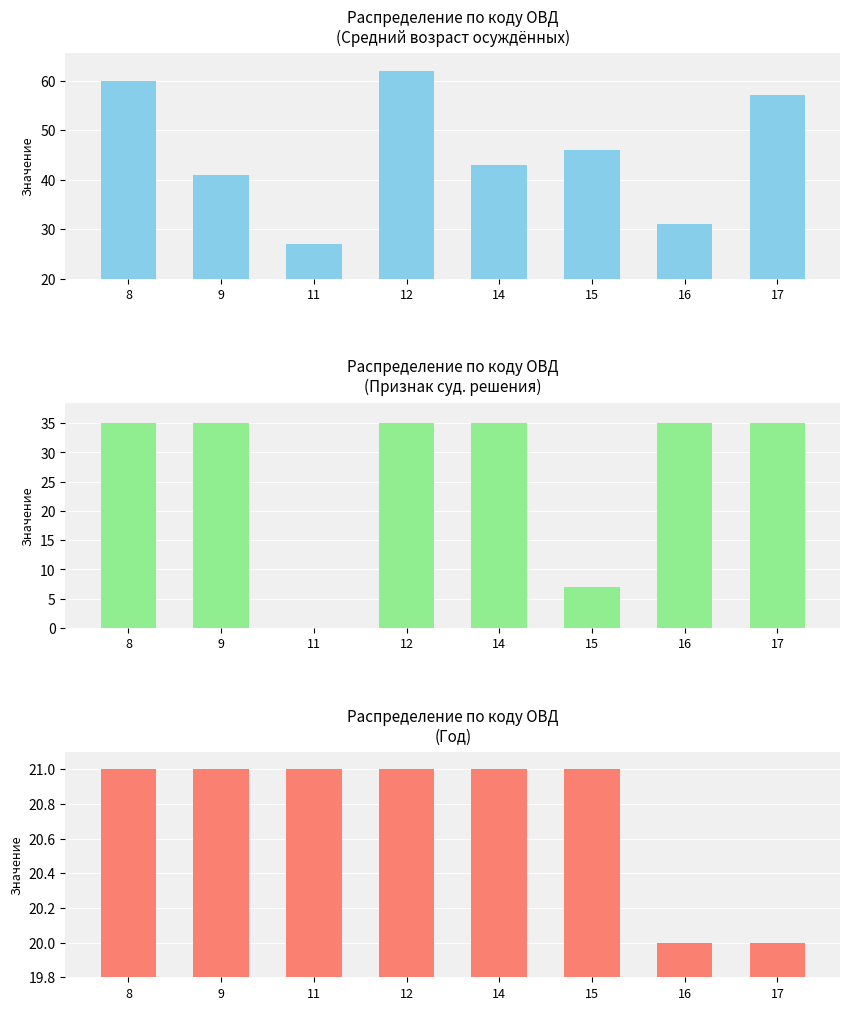

How many series are shown in this chart?

3